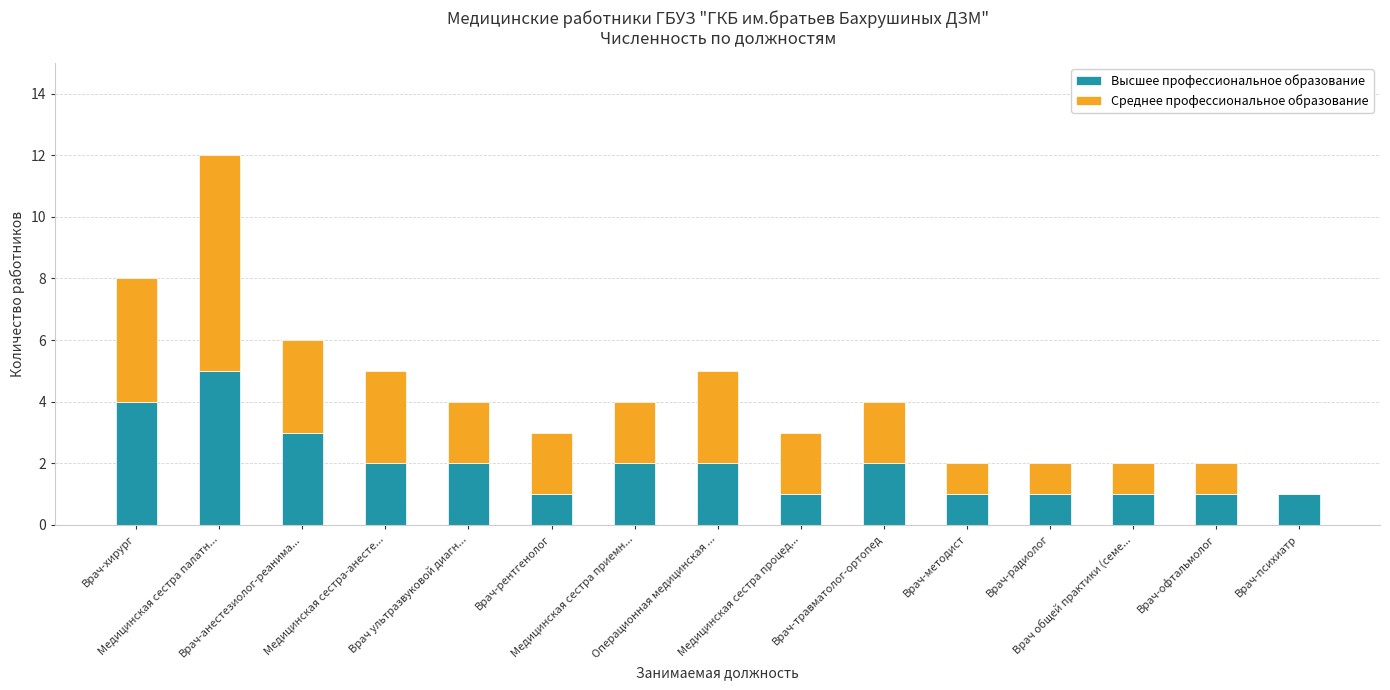

What is the sum of all Высшее профессиональное образование values?

29